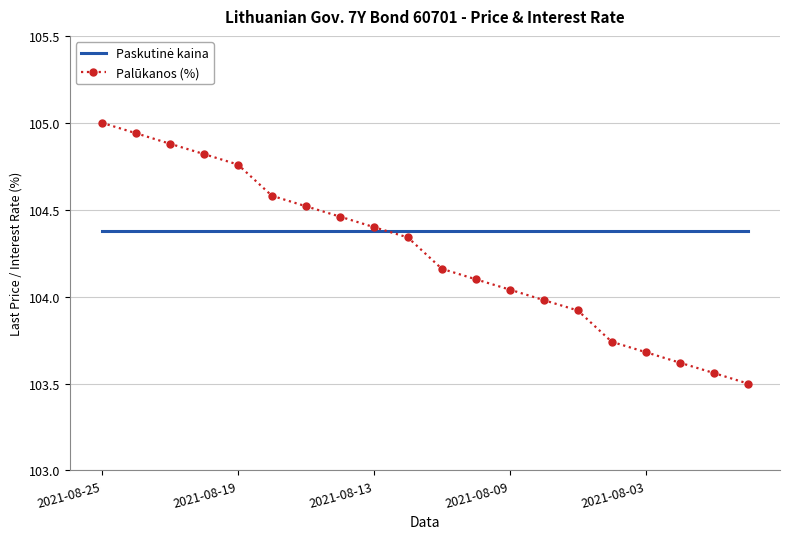

What is the smallest value displayed?

103.5